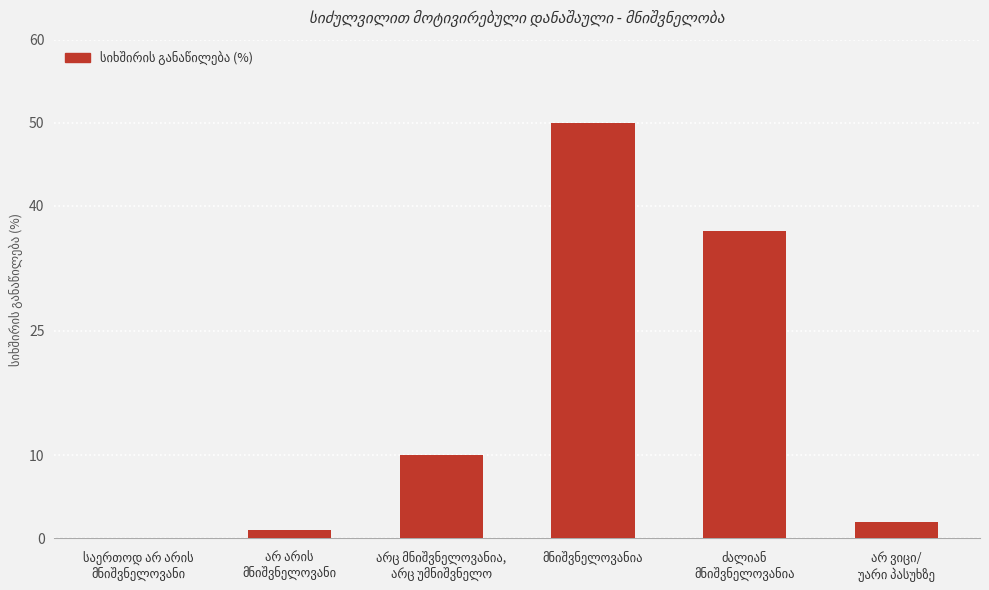

What is the sum of all values?

100